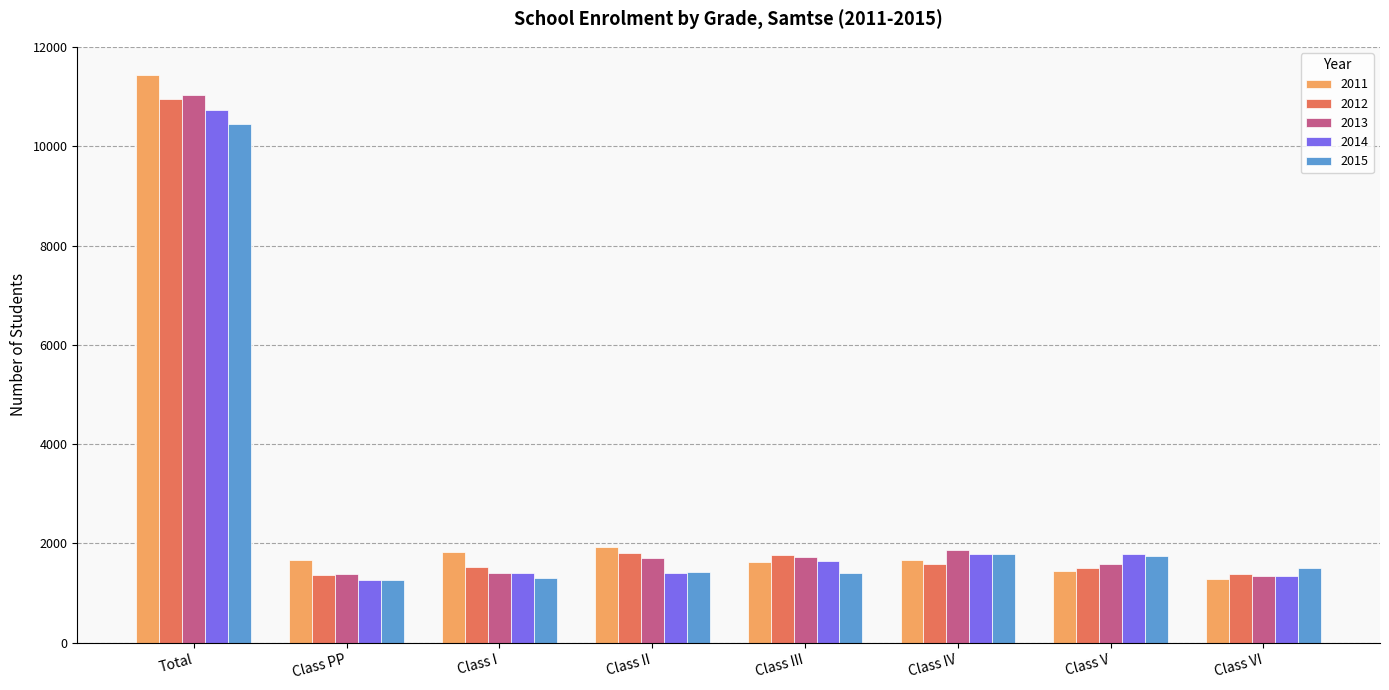

The value of 2014 at Class VI is 1354. True or false?

True